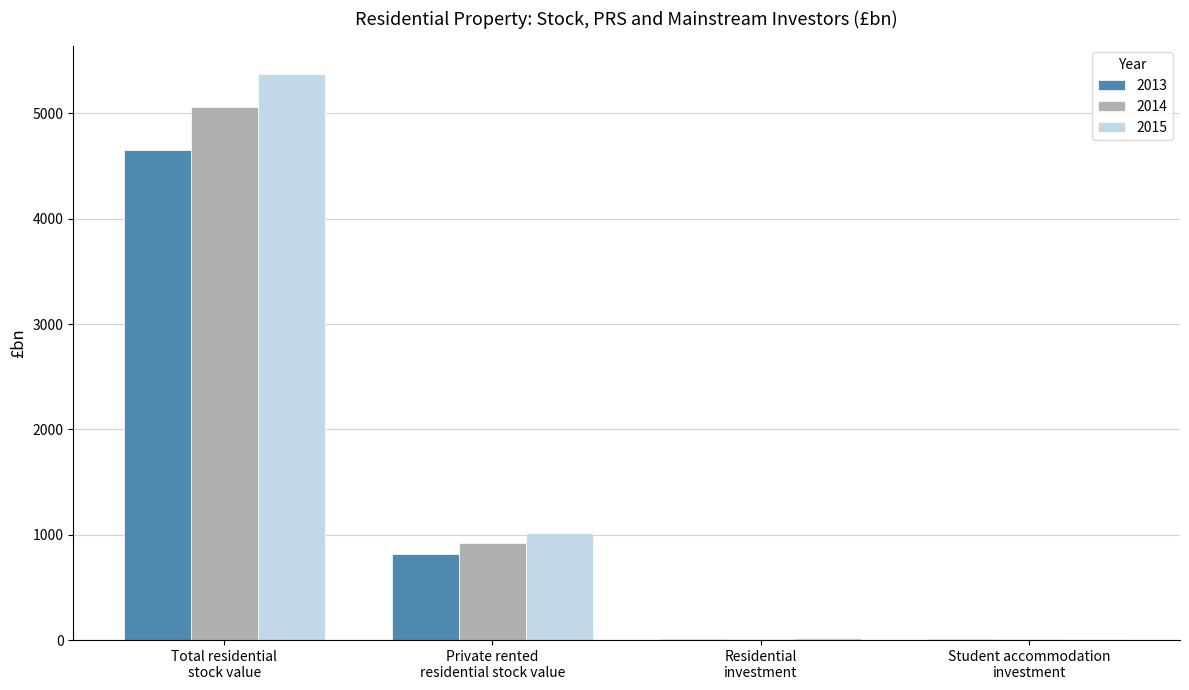

What is the highest value of the 2015 series?

5375.0